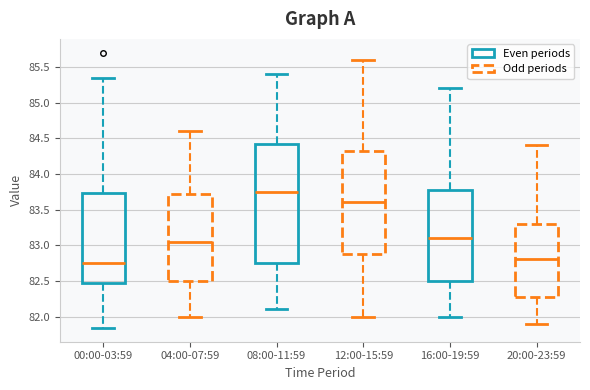

Reading left to right, read every box against the y-axis: the position of its median line, the range the box covers, and the ends of its whiskers. The values are not printed on the chart, so give them approximately, as read against the axis.

00:00-03:59: median 82.75, box 82.45 to 83.75, whiskers 81.85 to 85.35
04:00-07:59: median 83.05, box 82.50 to 83.75, whiskers 82.00 to 84.60
08:00-11:59: median 83.75, box 82.75 to 84.45, whiskers 82.10 to 85.40
12:00-15:59: median 83.60, box 82.90 to 84.35, whiskers 82.00 to 85.60
16:00-19:59: median 83.10, box 82.50 to 83.80, whiskers 82.00 to 85.20
20:00-23:59: median 82.80, box 82.30 to 83.30, whiskers 81.90 to 84.40